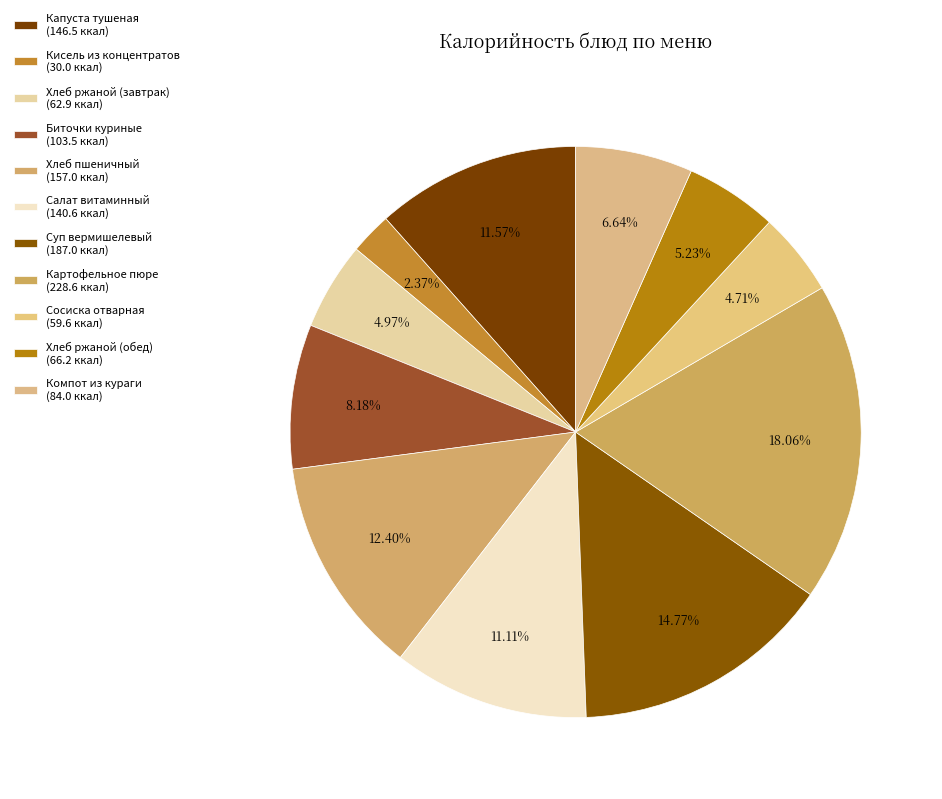

To the nearest percent, what is the average slice percentage?

9%